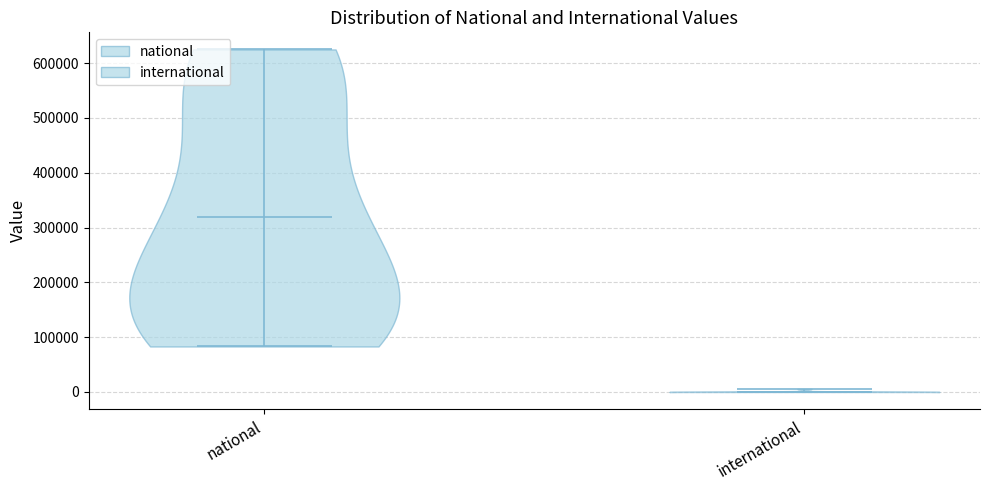

Reading left to right, read every violin against the y-axis: where its median line is, and the lowest and highest points it reaches. The values are not printed on the chart, so give them approximately, as read against the axis.

national: median line 320000, lowest point 80000, highest point 630000
international: median line 0, lowest point 0, highest point 10000